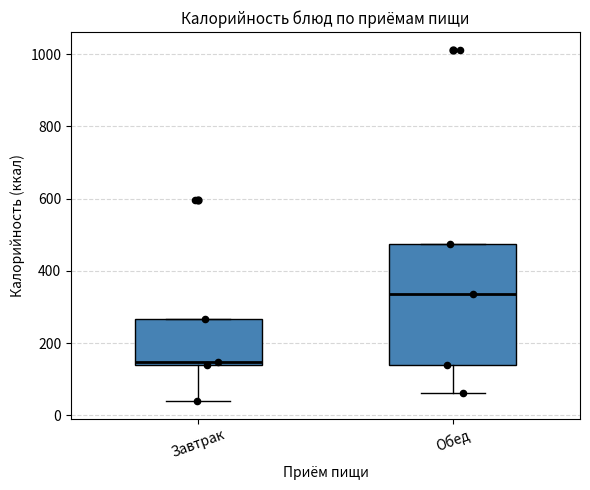

Reading left to right, transcribe this box plot: for each box, give where its median line is, the range the box spans, and where its two whiskers end, as read against the y-axis. The values are not printed on the chart, so give them approximately, as read against the axis.

Завтрак: median 140 (just above the box's lower edge), box 140 to 260, whiskers 40 to 260
Обед: median 340, box 140 to 480, whiskers 60 to 480